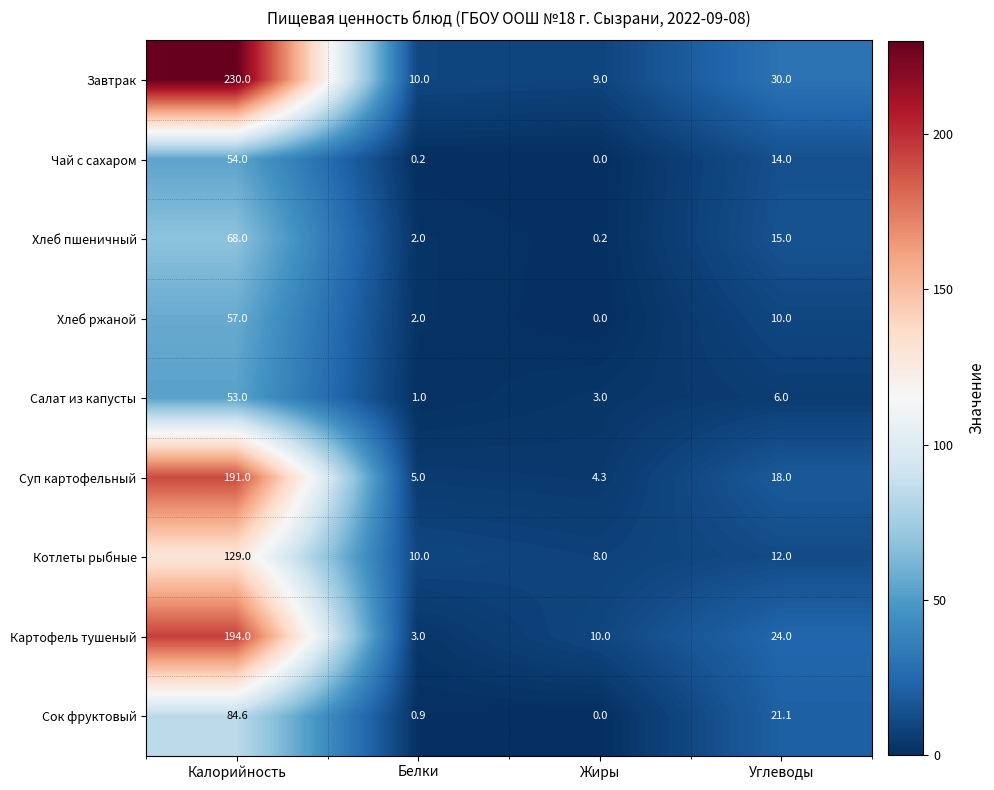

Which series has the largest total across all categories?

Завтрак